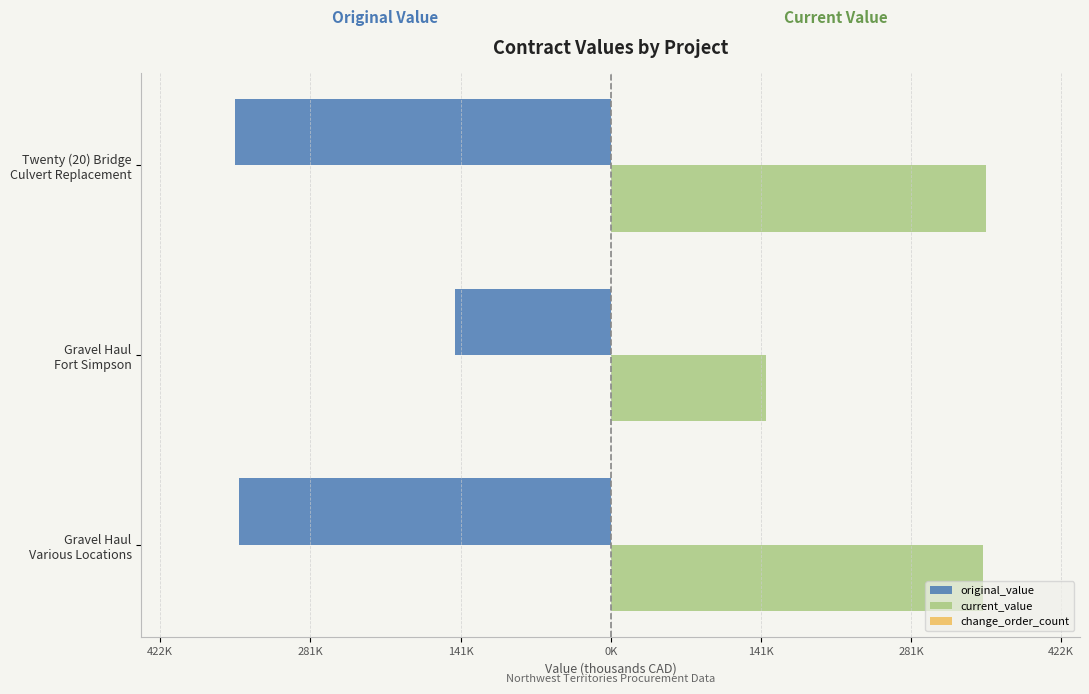

Does the chart contain stacked bars?

No